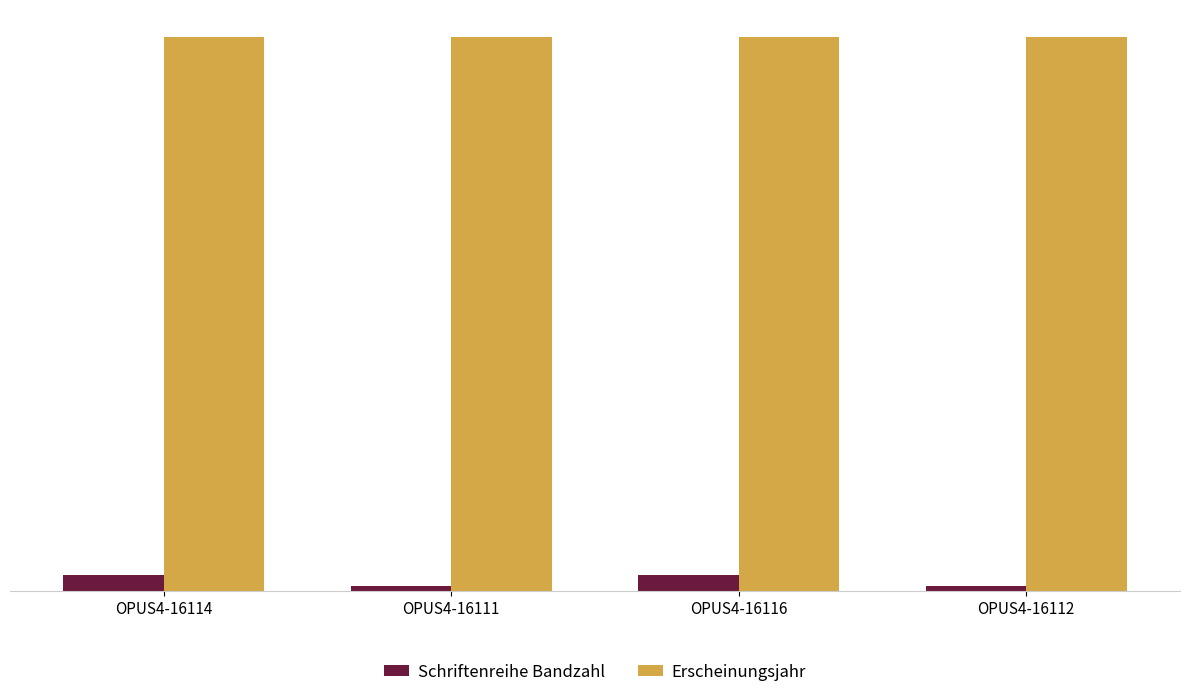

Are the bars horizontal?

No